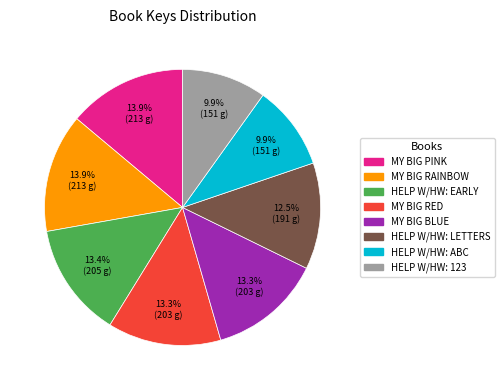

Does any single category account for the majority?

No